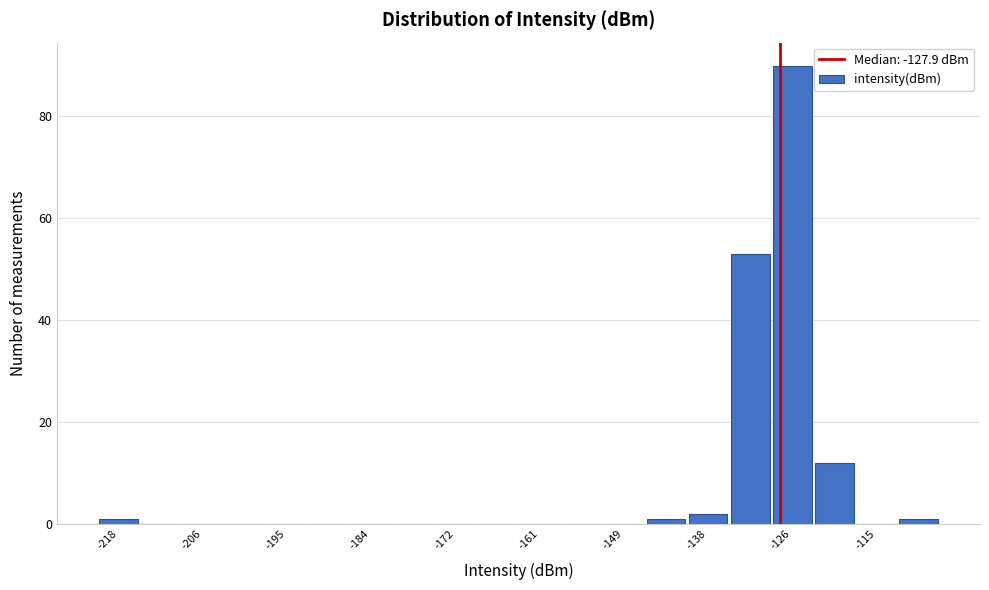

Around what value on the x-axis is the tallest bar? Give the approximate position of its centre, as read against the axis.

-126